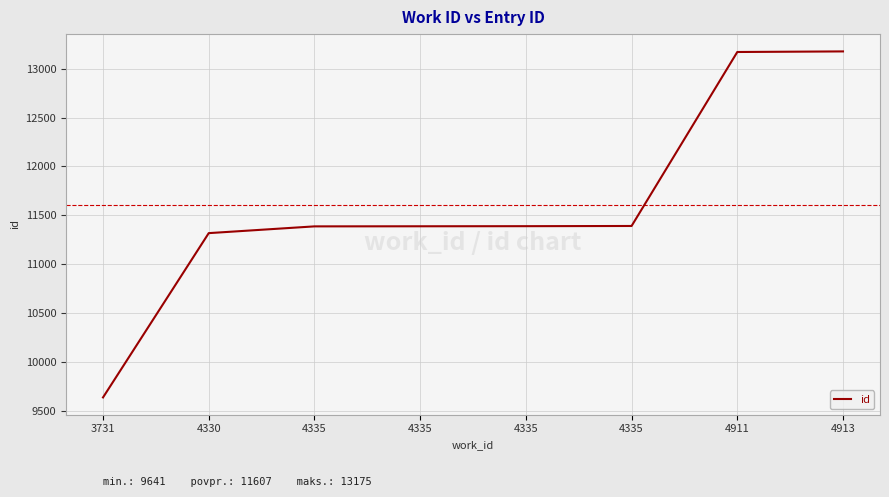

The value at 3731 is 9641. True or false?

True